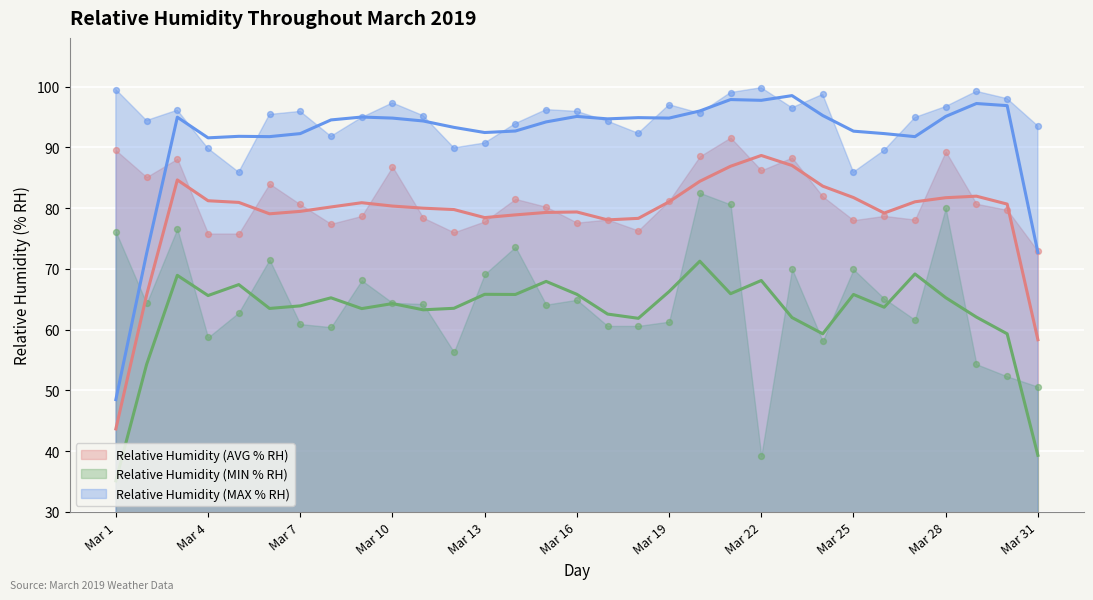

At how many categories does at least one series exceed 93?

23